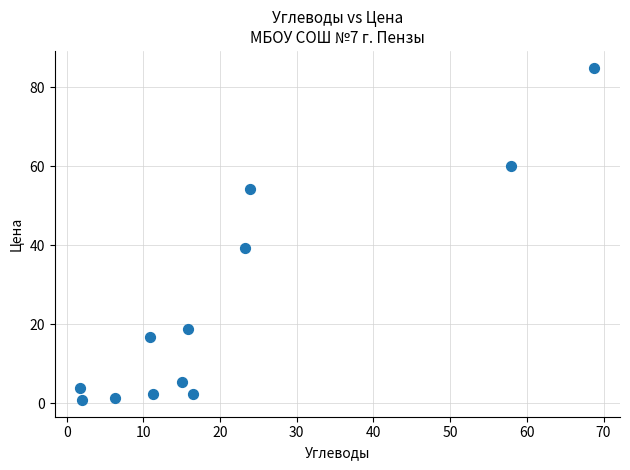

What Y value in the scatter plot is closest to 42?

39.3